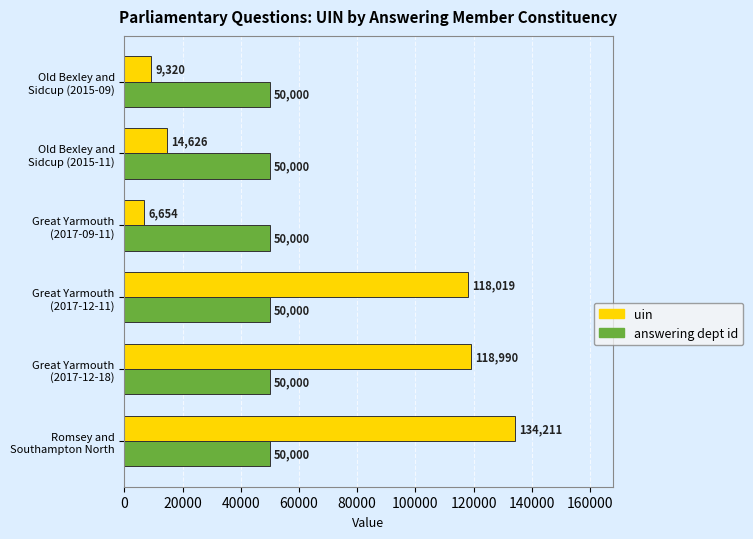

How many values in the uin series are below 118019?

3